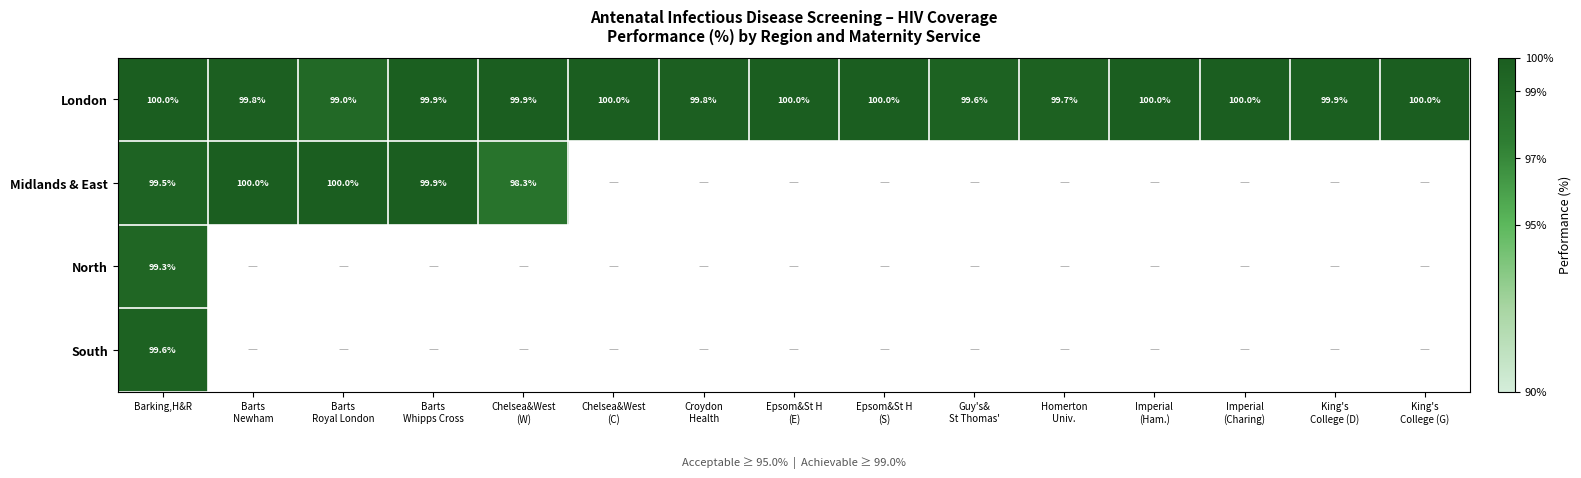

The value of Midlands & East at Barts Whipps Cross is 99.9. True or false?

True